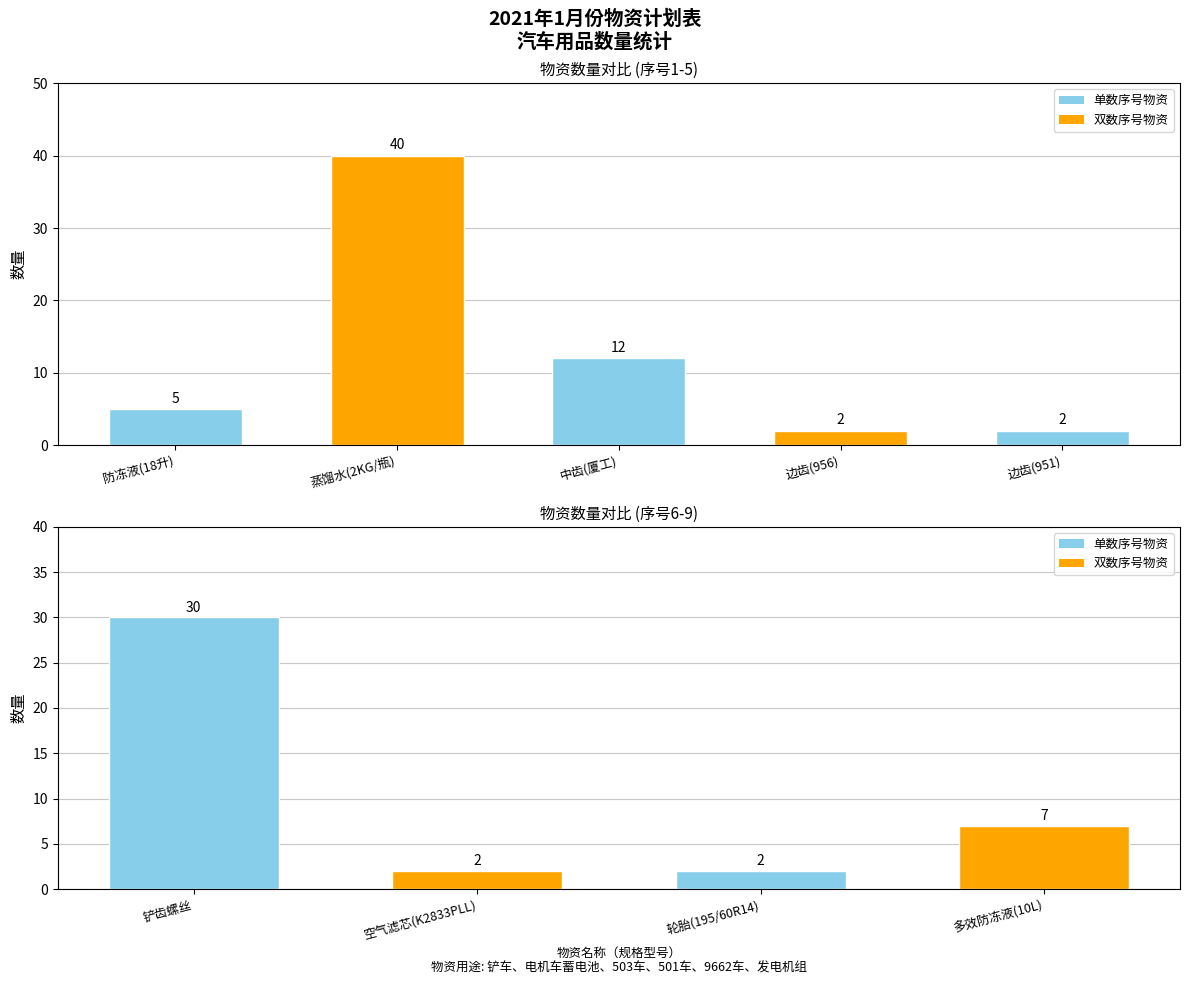

List the labels in order of value, largest first.

蒸馏水(2KG/瓶), 铲齿螺丝, 中齿(厦工), 多效防冻液(10L), 防冻液(18升), 边齿(956), 边齿(951), 空气滤芯(K2833PLL), 轮胎(195/60R14)